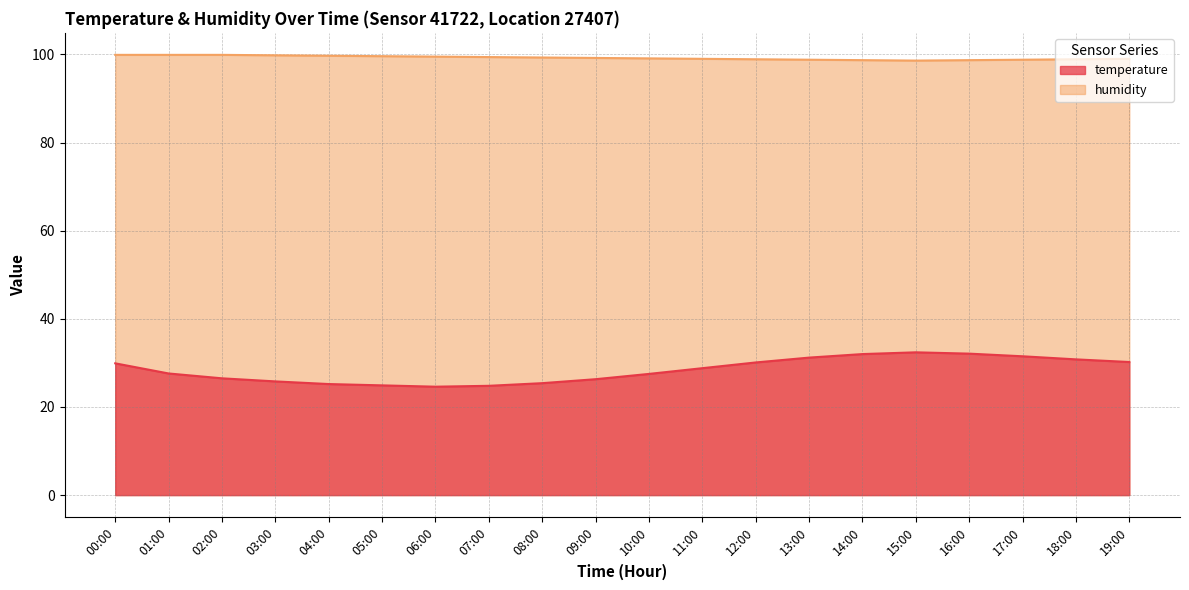

How many lines are shown in the chart?

2